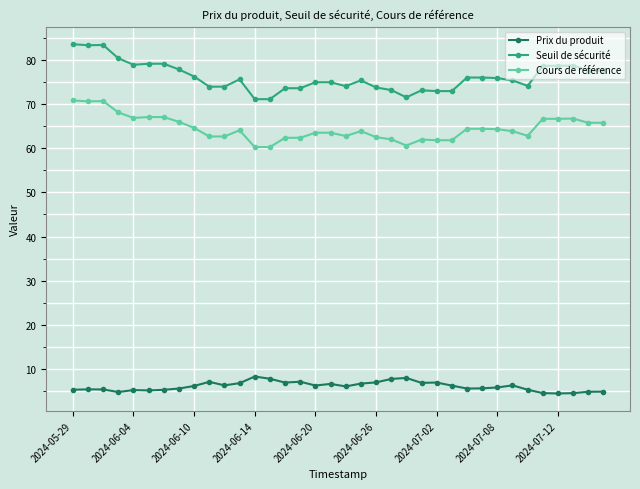

What is the value of the Seuil de sécurité point at the 30th from the left?

75.3